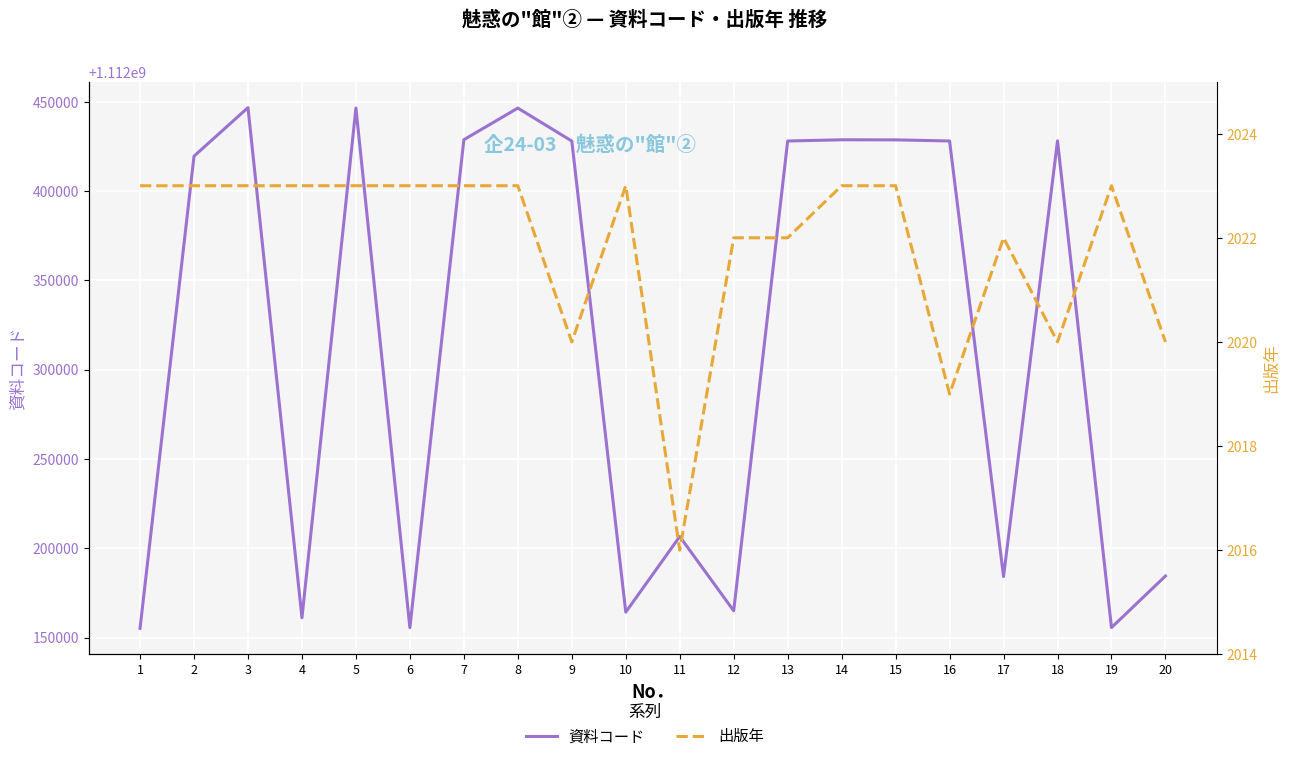

How many values in the 資料コード series are below 1112427990?

10